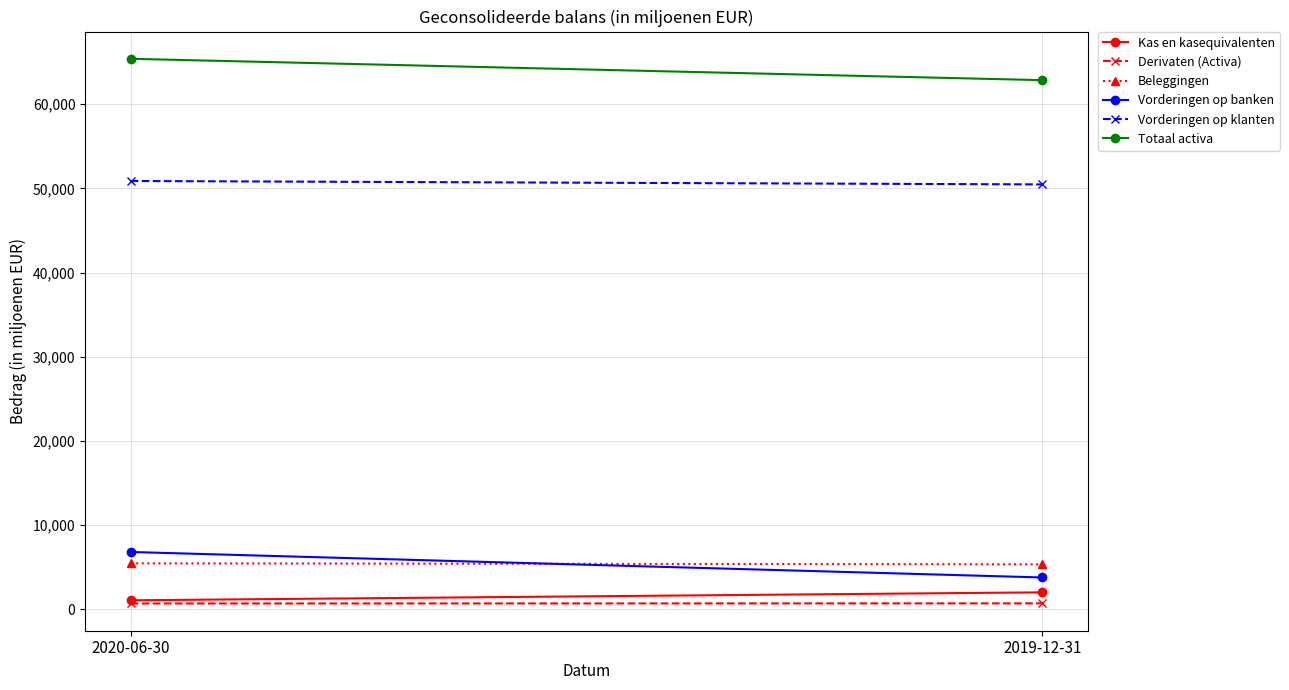

What is the sum of all Beleggingen values?

10819